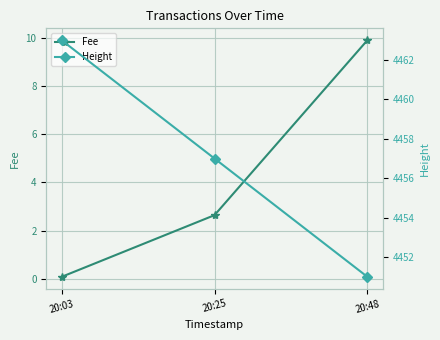

List the series in order of their overall mean, lowest first.

Fee, Height